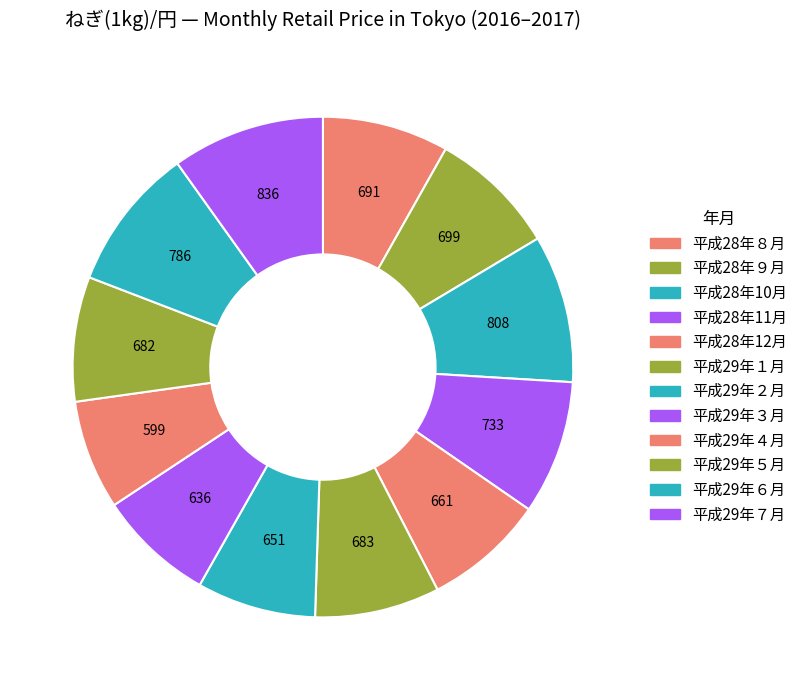

Rank the categories by value from lowest to highest.

平成29年４月, 平成29年３月, 平成29年２月, 平成28年12月, 平成29年５月, 平成29年１月, 平成28年８月, 平成28年９月, 平成28年11月, 平成29年６月, 平成28年10月, 平成29年７月